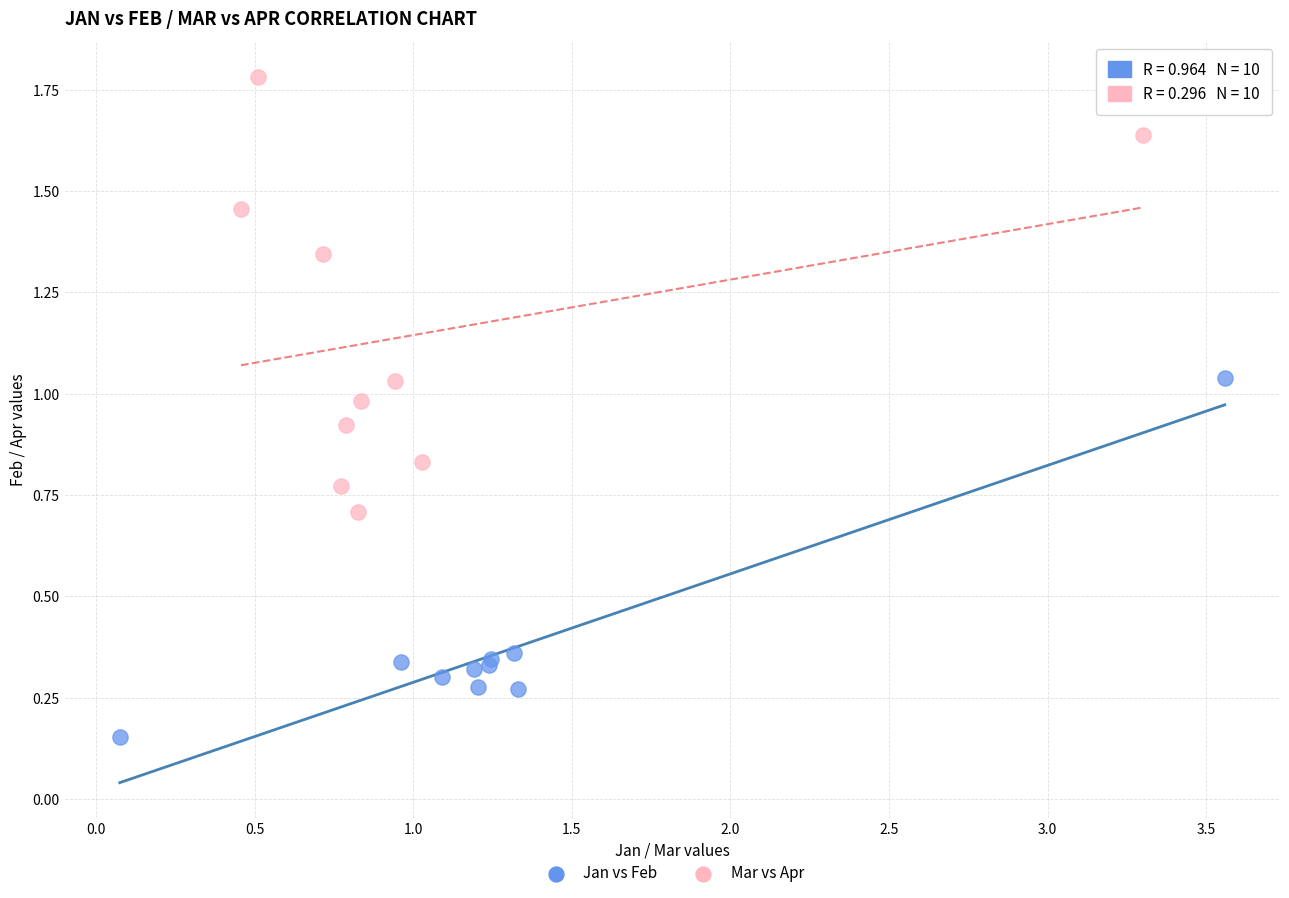

Which series has the widest spread of Y values?

Mar vs Apr